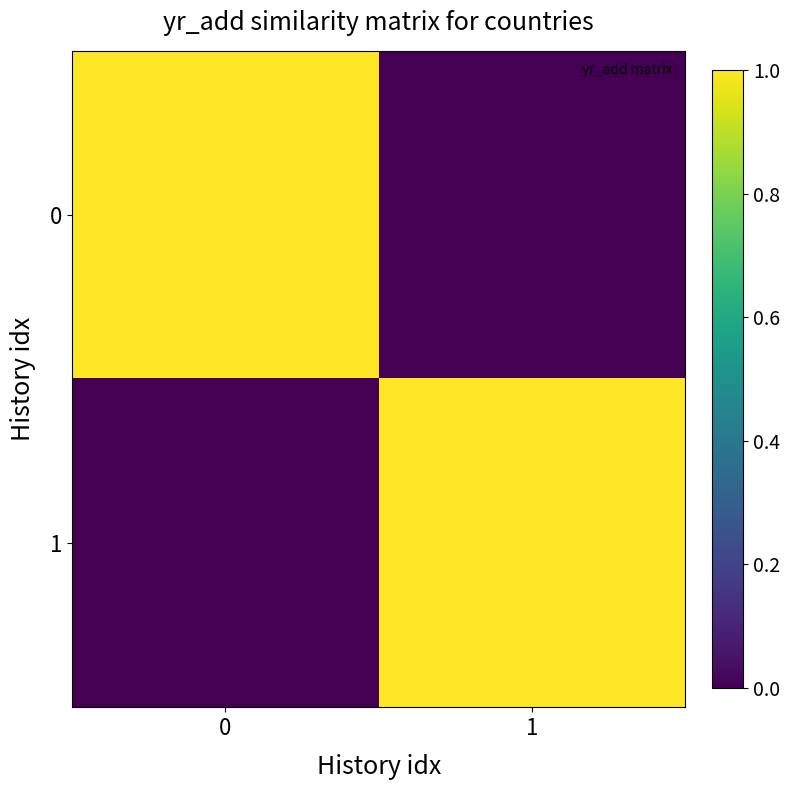

At 1, list the series in order from smallest to largest.

0, 1